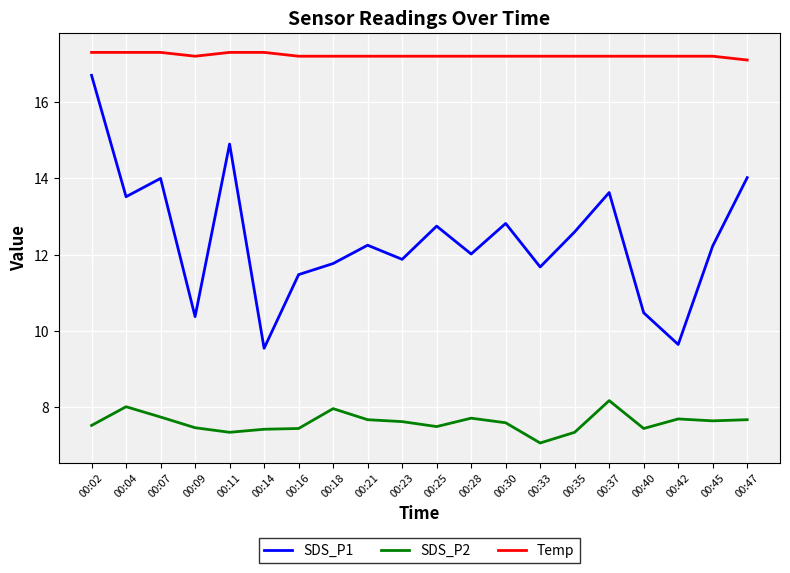

What is the maximum value for Temp?

17.3